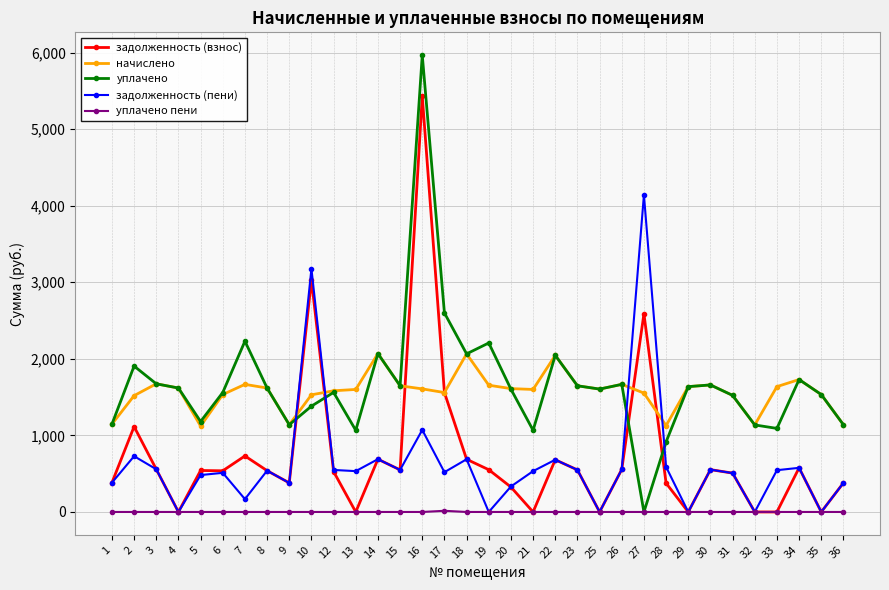

What value does the начислено series have at 13?

1600.2